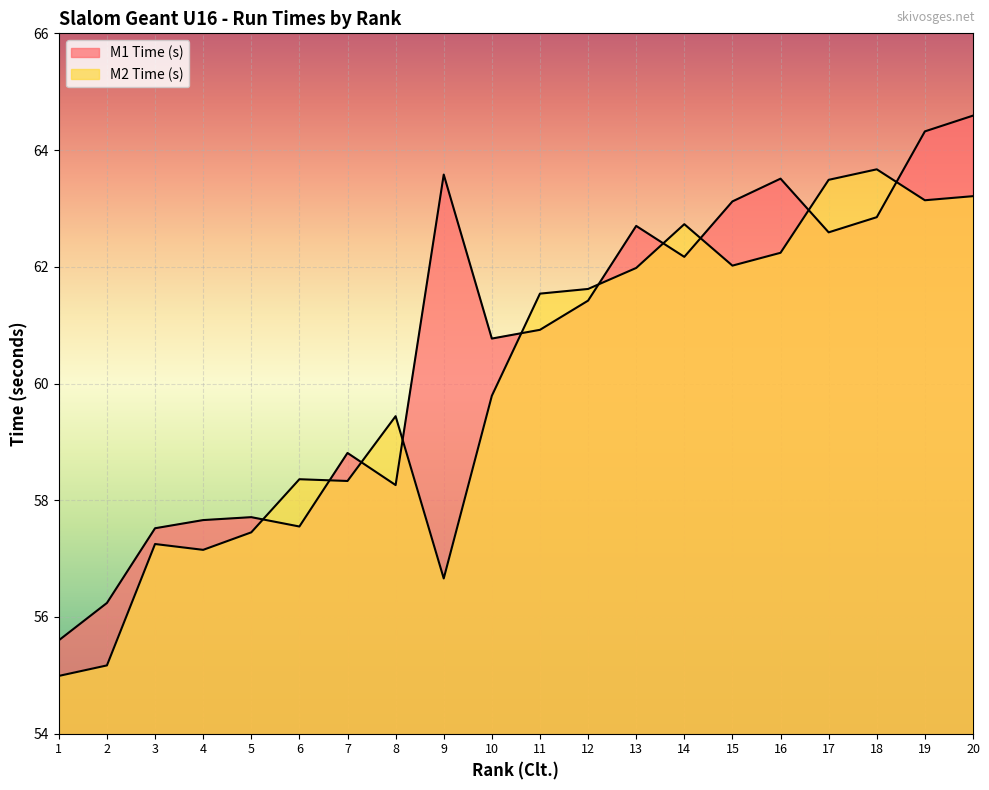

At how many categories does at least one series exceed 55?

20